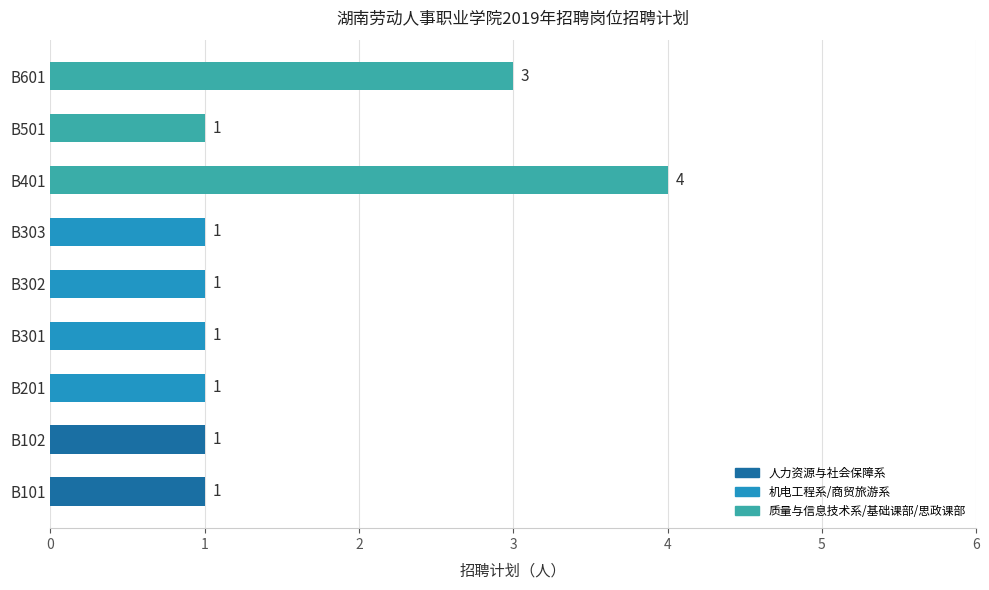

What is the difference between the maximum and minimum values?

3